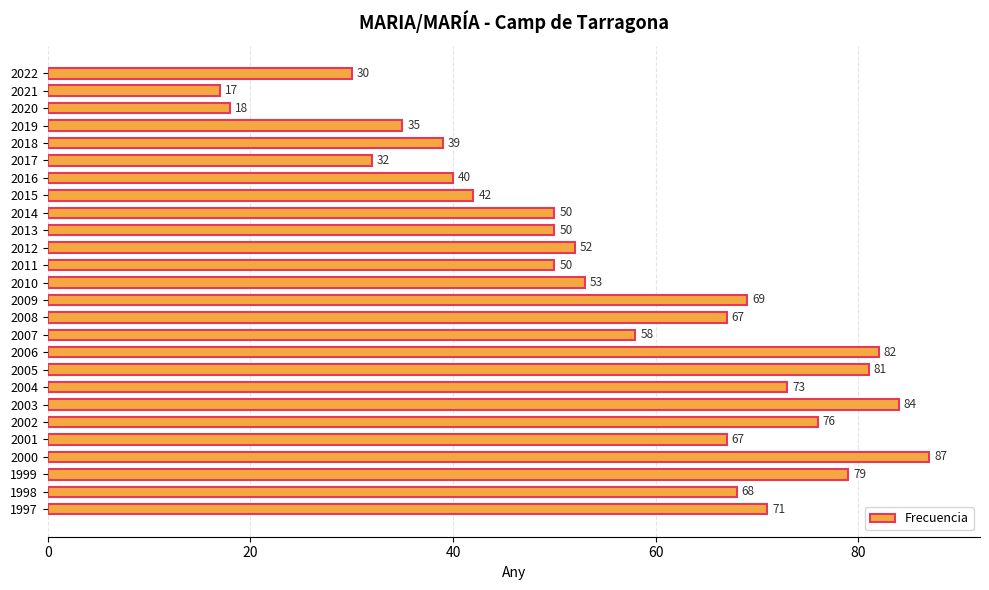

What is the difference between the maximum and second lowest values?

69